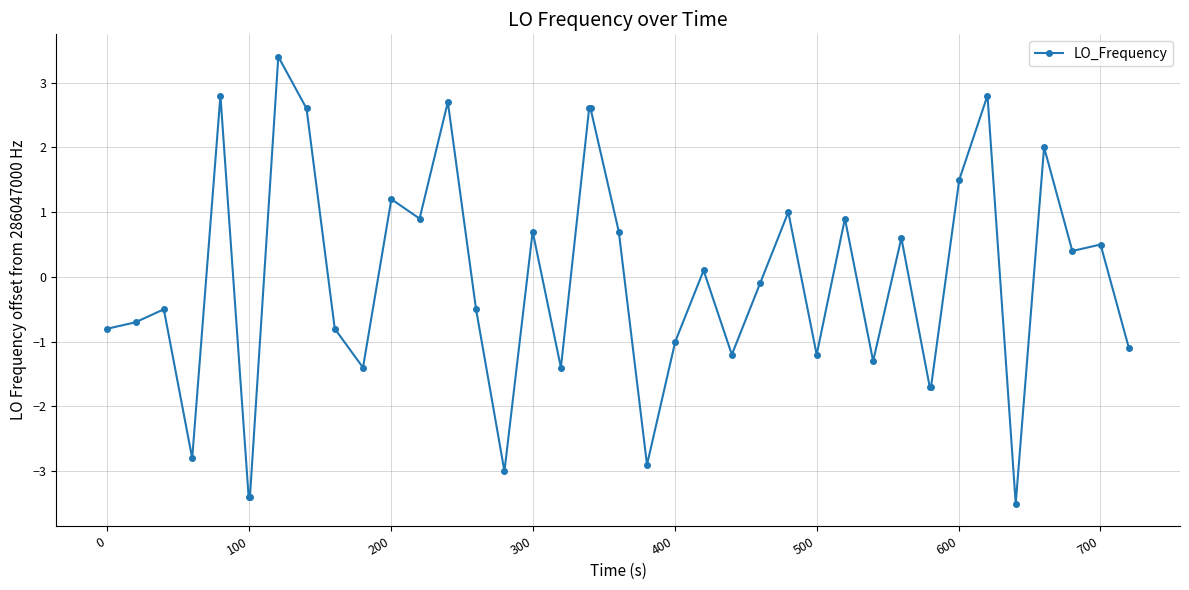

What is the value of the 35th point from the left?

2.8